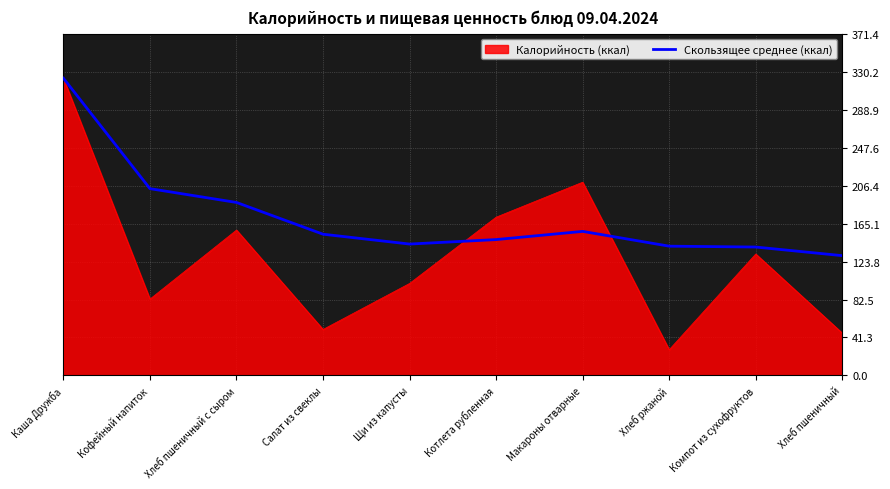

What position from the left is Компот из сухофруктов?

9